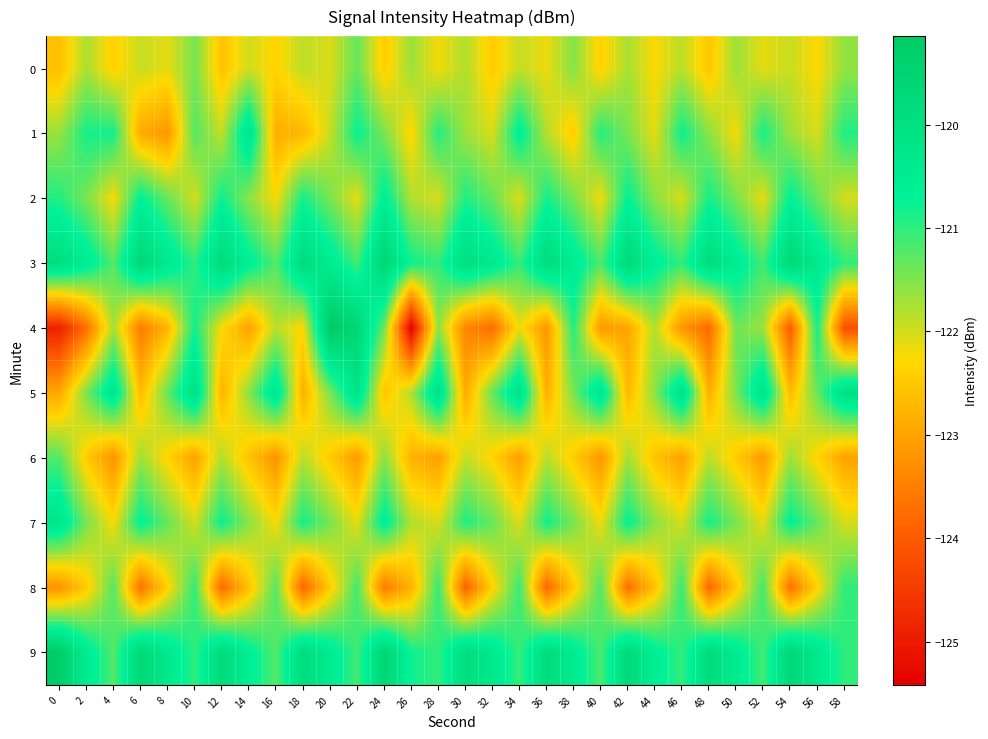

What is the maximum value shown in the chart?

-119.1